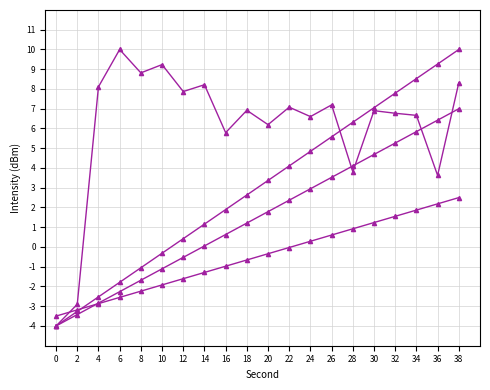

Between 14 and 4, which is larger?

14